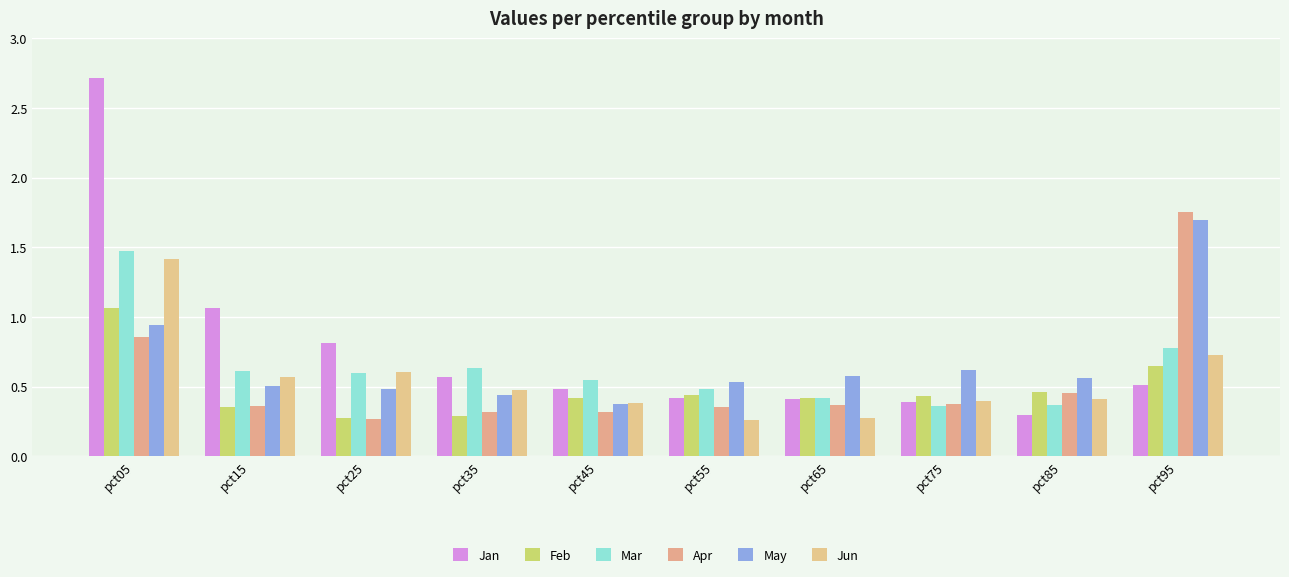

At which category is the sum across all series the highest?

pct05